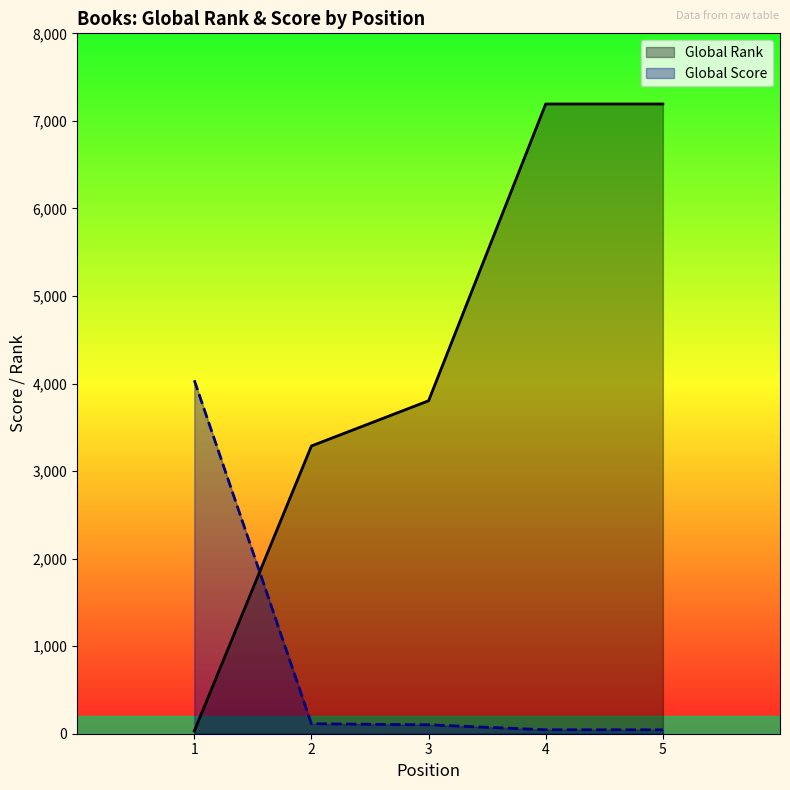

What is the average value of the Global Score series?

869